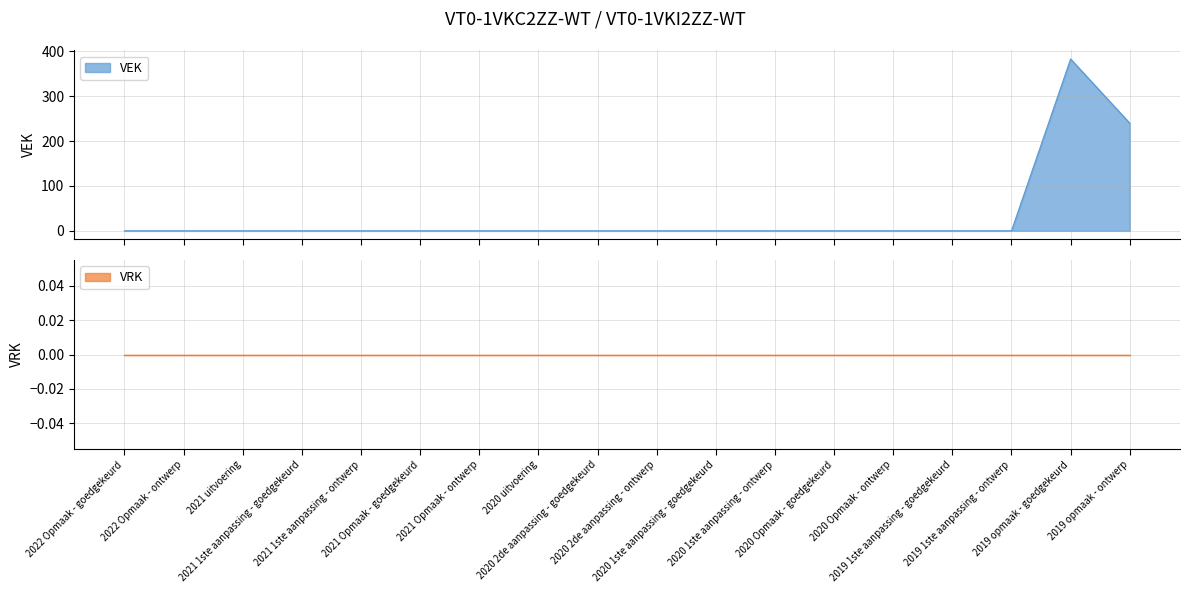

List the labels in order of value, smallest first.

2022 Opmaak - goedgekeurd, 2022 Opmaak - ontwerp, 2021 uitvoering, 2021 1ste aanpassing - goedgekeurd, 2021 1ste aanpassing - ontwerp, 2021 Opmaak - goedgekeurd, 2021 Opmaak - ontwerp, 2020 uitvoering, 2020 2de aanpassing - goedgekeurd, 2020 2de aanpassing - ontwerp, 2020 1ste aanpassing - goedgekeurd, 2020 1ste aanpassing - ontwerp, 2020 Opmaak - goedgekeurd, 2020 Opmaak - ontwerp, 2019 1ste aanpassing - goedgekeurd, 2019 1ste aanpassing - ontwerp, 2019 opmaak - ontwerp, 2019 opmaak - goedgekeurd